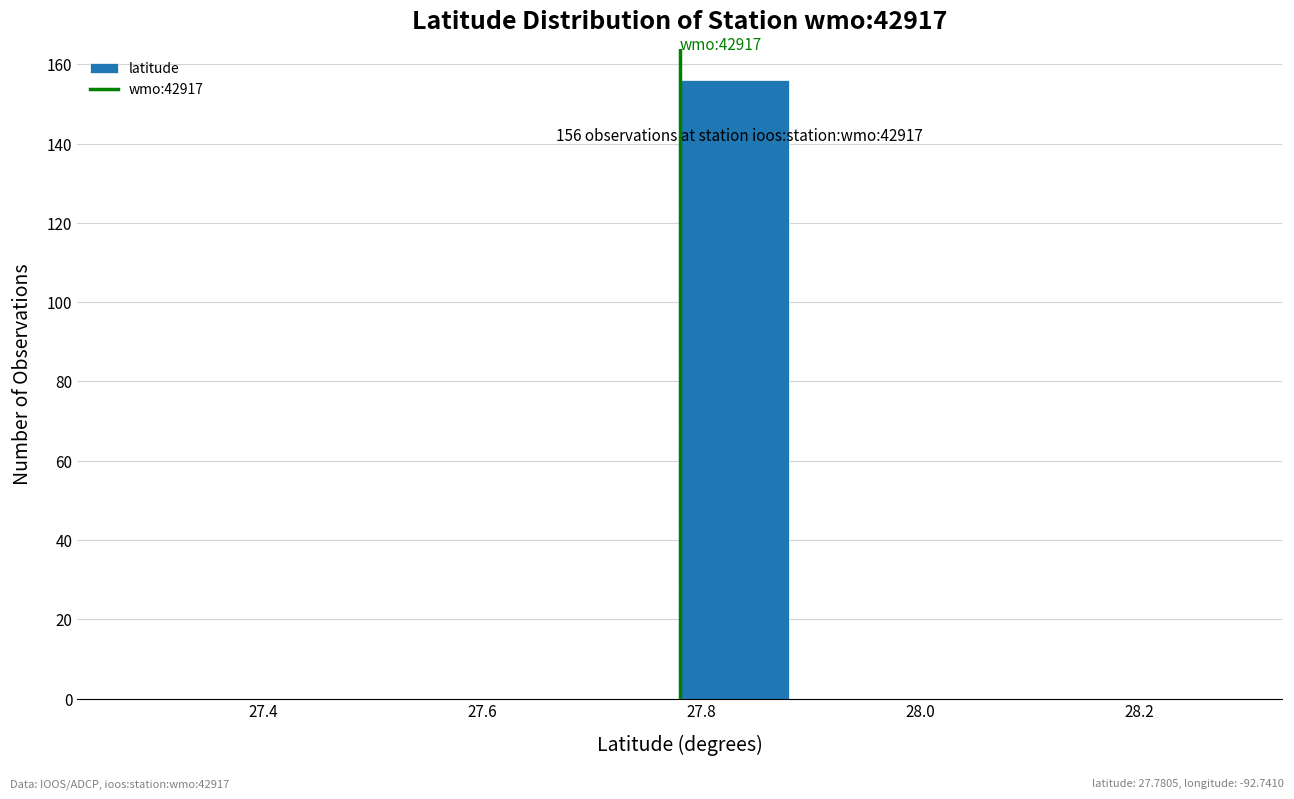

Which range on the x-axis has the tallest bar?

27.78 to 27.88